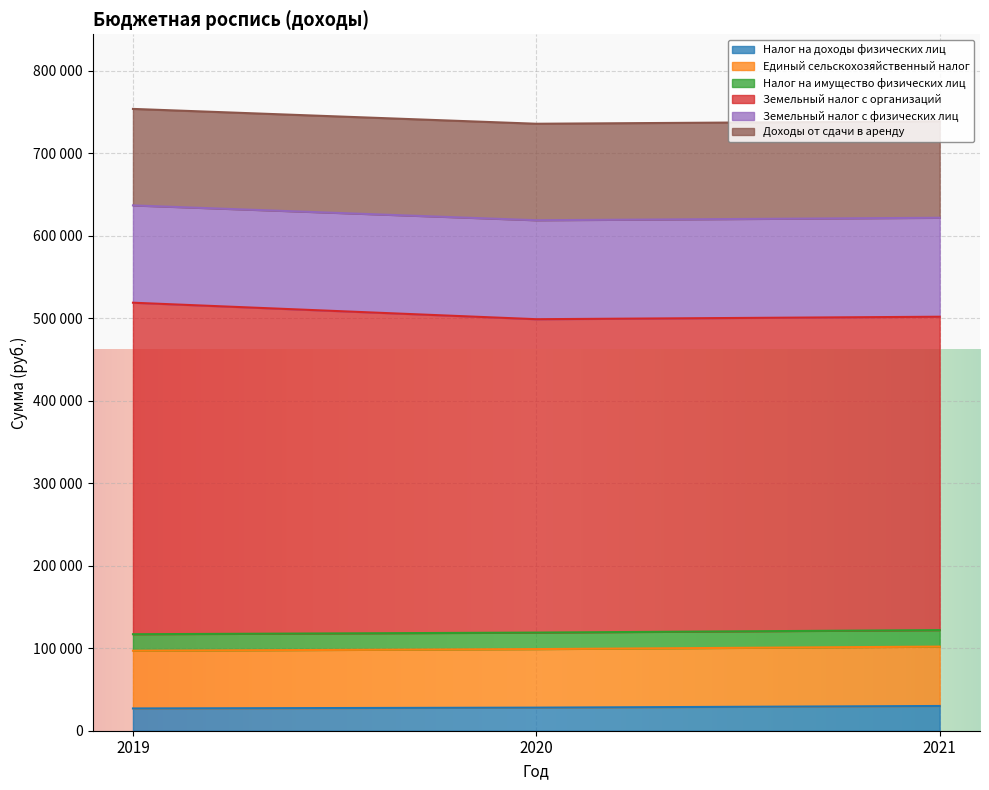

What is the smallest value displayed?

27000